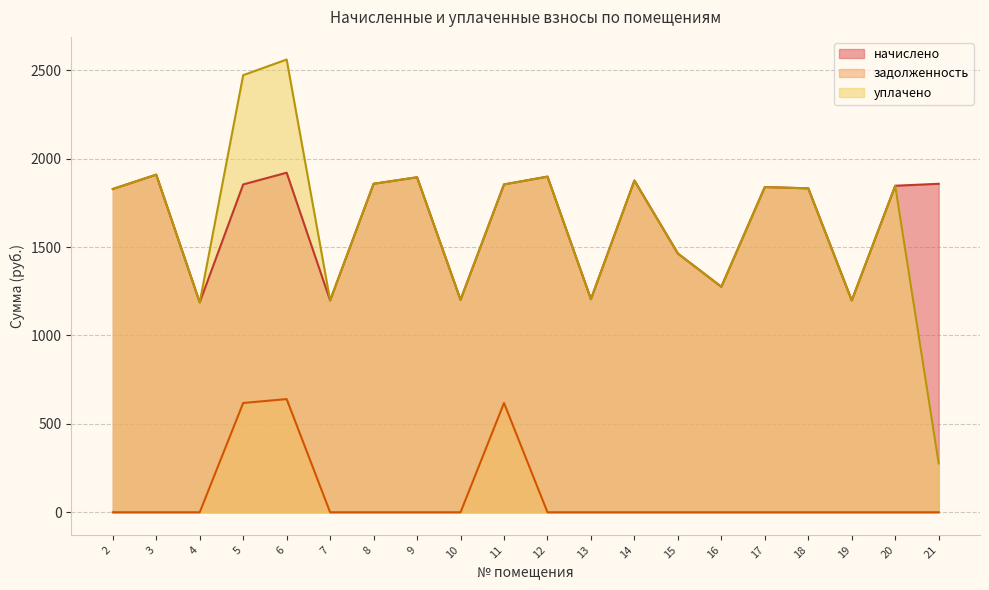

What is the difference between the highest and lowest values at 9?

1895.1